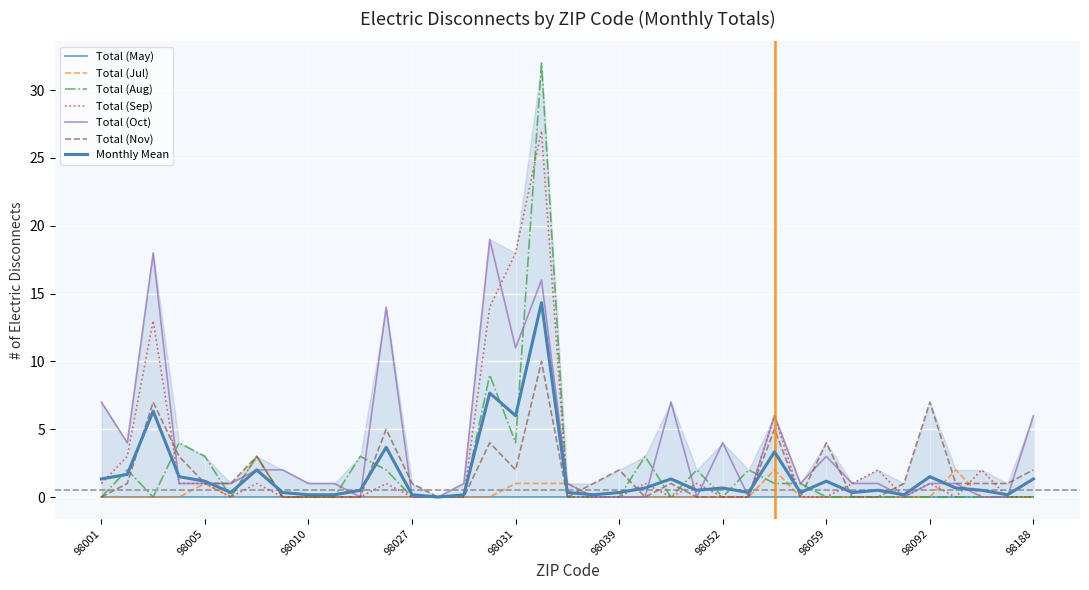

Is it true that Total (Sep) equals 1 at 98007?

True